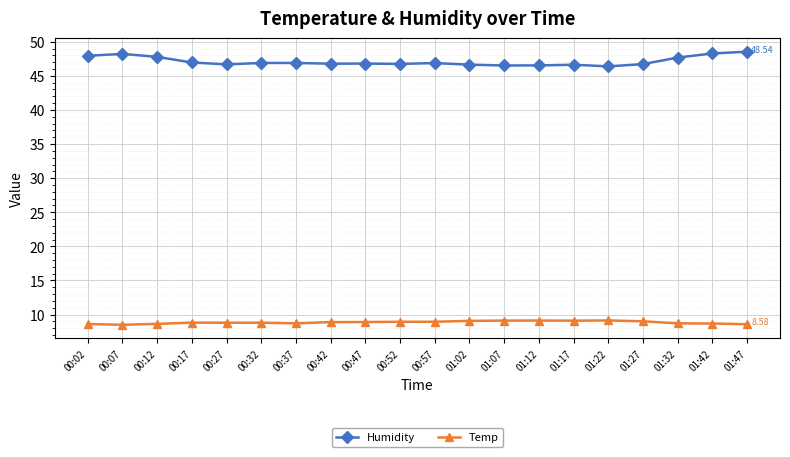

Rank the series by their maximum value, from highest to lowest.

Humidity, Temp